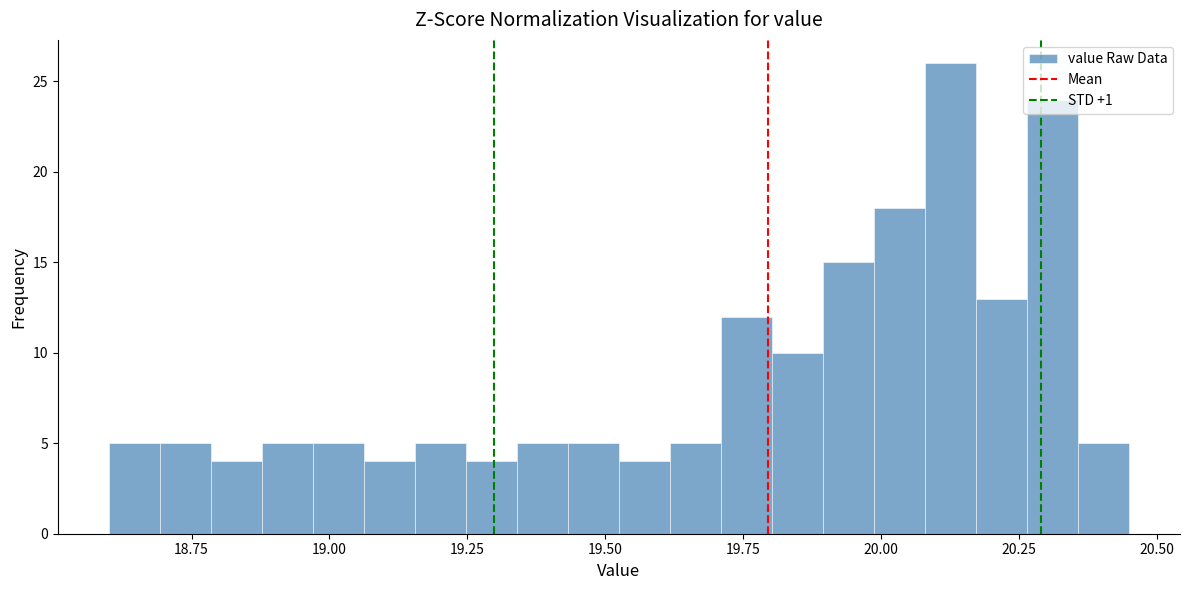

Around what value on the x-axis is the tallest bar? Give the approximate position of its centre, as read against the axis.

20.15